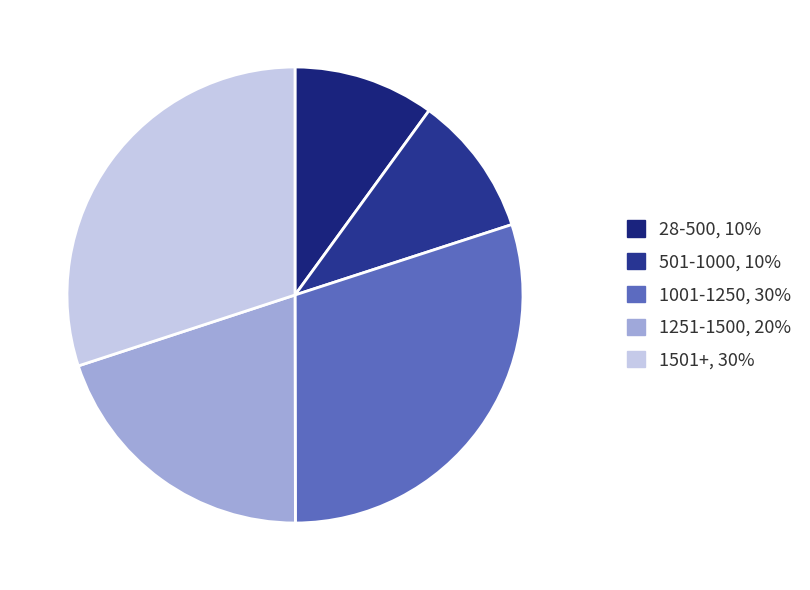

How many slices are in this pie chart?

5